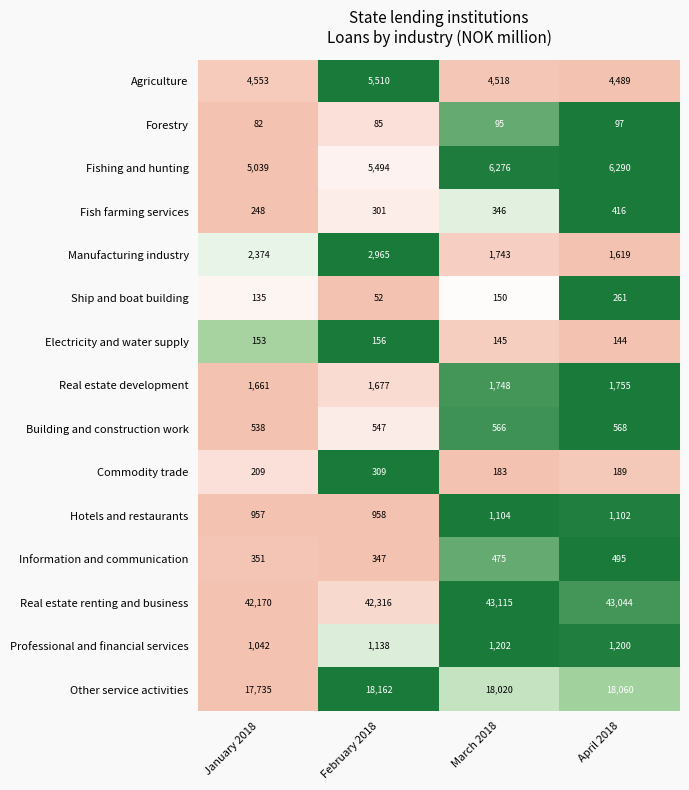

Which series has the largest total across all categories?

Real estate renting and business